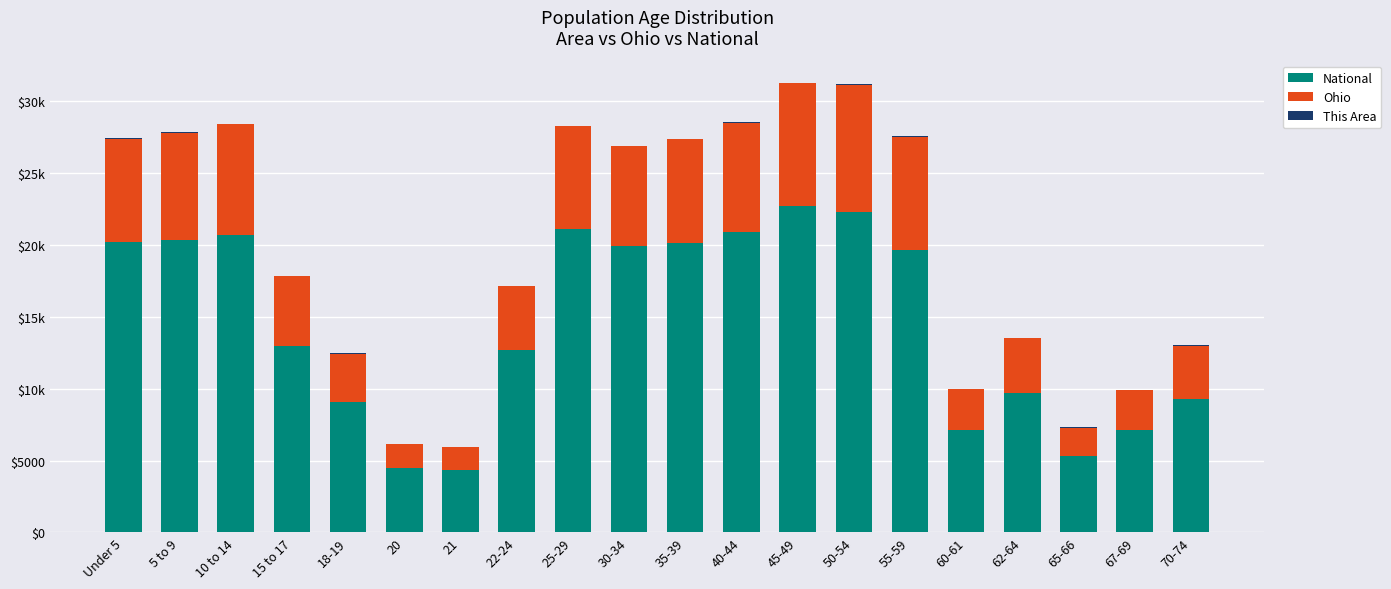

Are the bars horizontal?

No